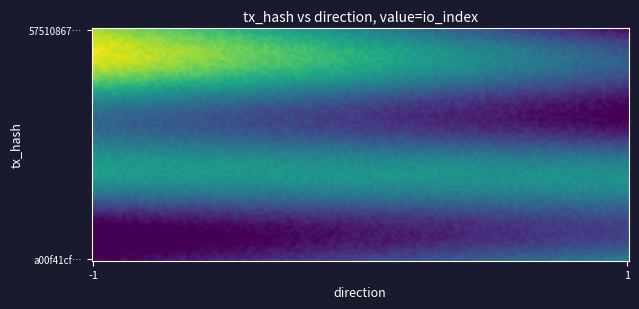

Rank the series by their maximum value, from lowest to highest.

a00f41cf79f07f95221e5e4da37de76a2c809ca, 57510867ab9c84600b9b5ab994868c23c5d0a7e